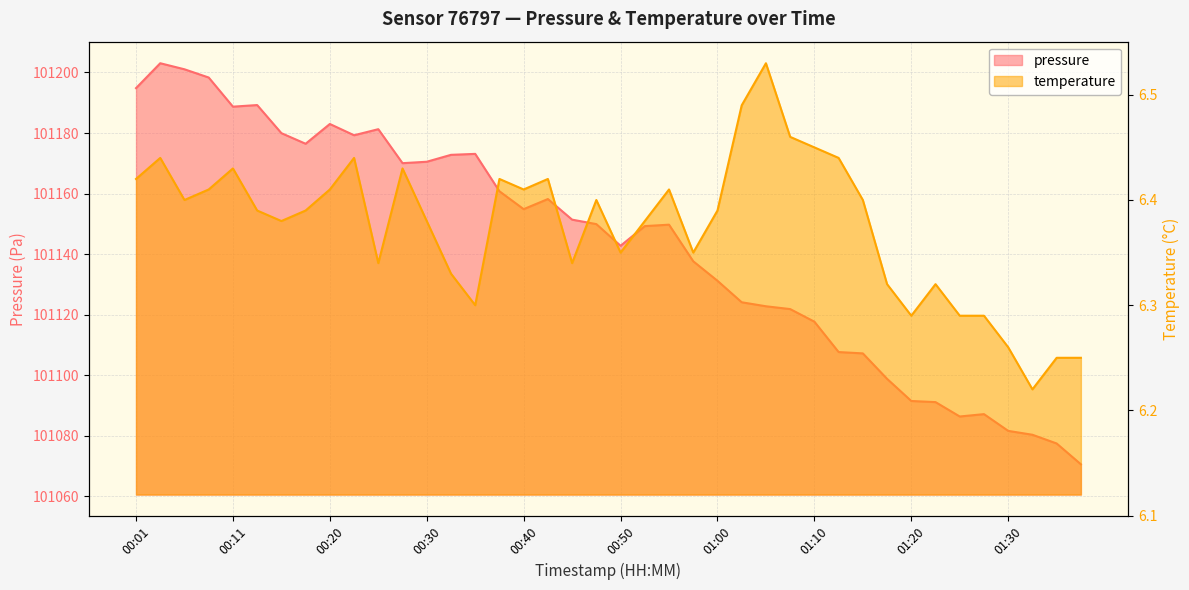

The value of temperature at 01:10 is 6.5. True or false?

True